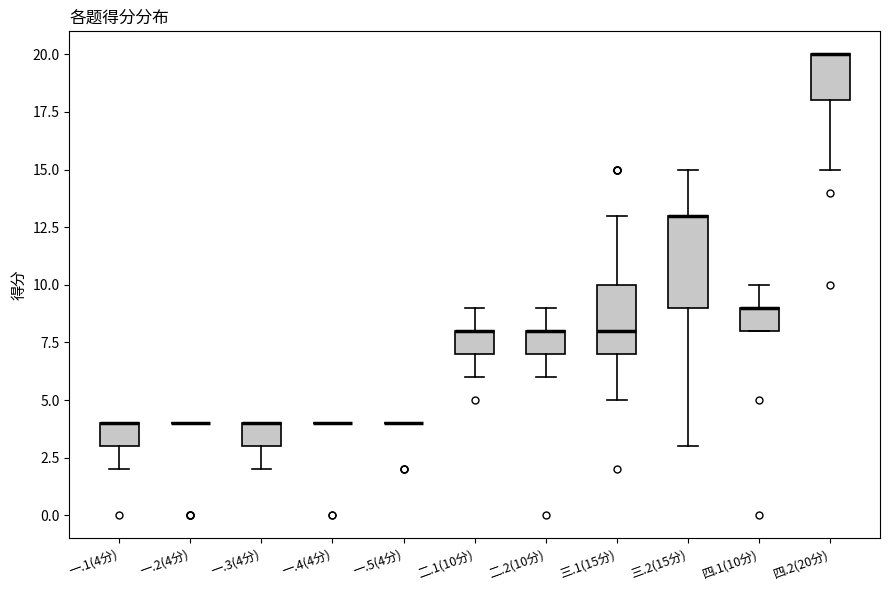

Reading left to right, read every box against the y-axis: the position of its median line, the range the box covers, and the ends of its whiskers. The values are not printed on the chart, so give them approximately, as read against the axis.

一.1(4分): median 4 (drawn on the box's upper edge), box 3 to 4, whiskers 2 to 4
一.2(4分): box collapsed to a line at 4, whiskers 4 to 4
一.3(4分): median 4 (drawn on the box's upper edge), box 3 to 4, whiskers 2 to 4
一.4(4分): box collapsed to a line at 4, whiskers 4 to 4
一.5(4分): box collapsed to a line at 4, whiskers 4 to 4
二.1(10分): median 8 (drawn on the box's upper edge), box 7 to 8, whiskers 6 to 9
二.2(10分): median 8 (drawn on the box's upper edge), box 7 to 8, whiskers 6 to 9
三.1(15分): median 8, box 7 to 10, whiskers 5 to 13
三.2(15分): median 13 (drawn on the box's upper edge), box 9 to 13, whiskers 3 to 15
四.1(10分): median 9 (drawn on the box's upper edge), box 8 to 9, whiskers 8 to 10
四.2(20分): median 20 (drawn on the box's upper edge), box 18 to 20, whiskers 15 to 20